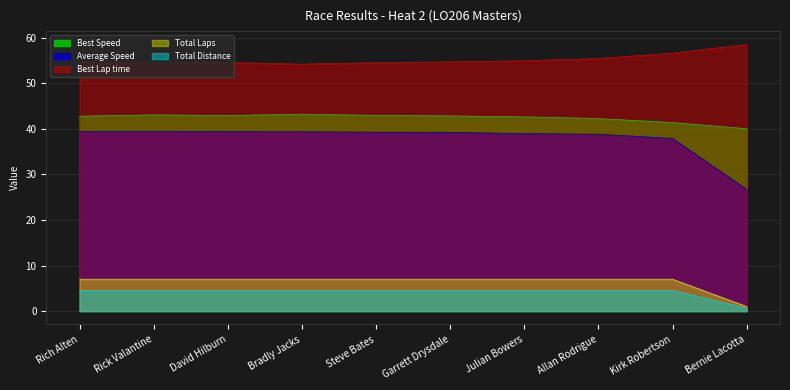

What is the approximate value of Total Laps at Allan Rodrigue?

7.0